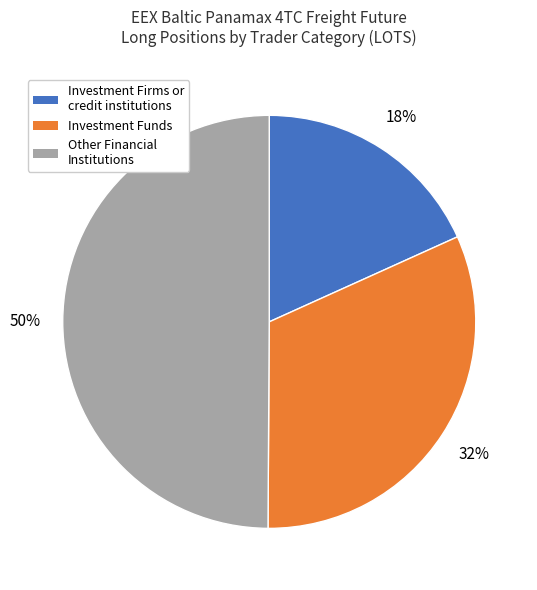

Does Investment Funds represent more than half of the total?

No